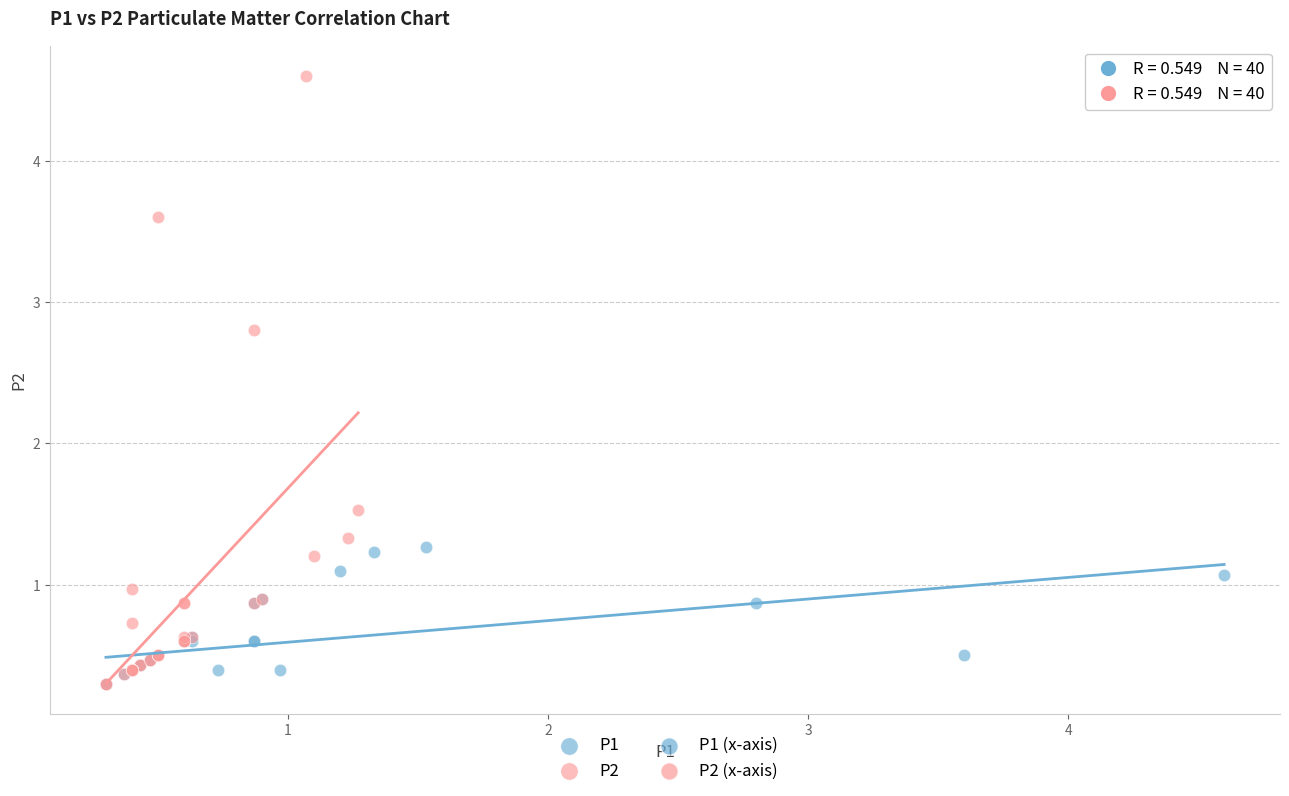

Which series contains the highest Y value?

P2